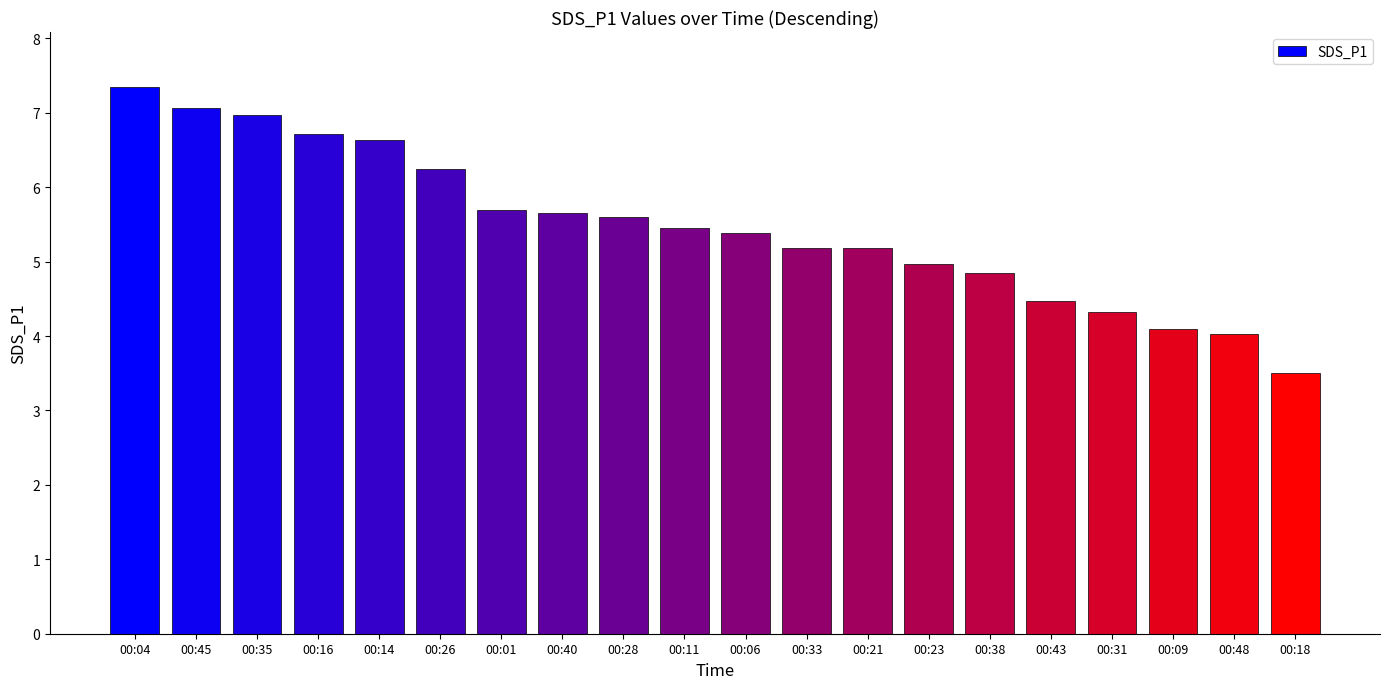

Which has a higher value, 00:18 or 00:48?

00:48